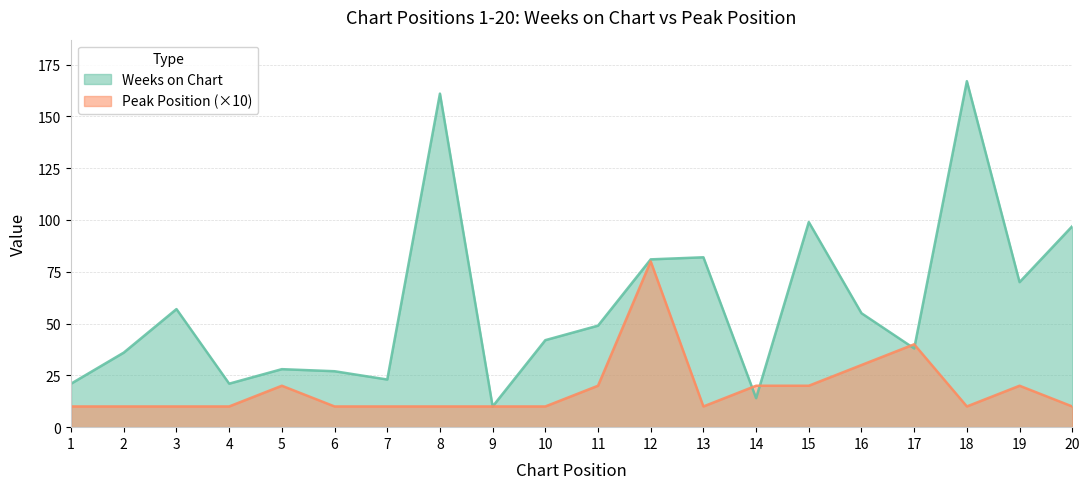

Is it true that Weeks on Chart equals 98 at 19?

False